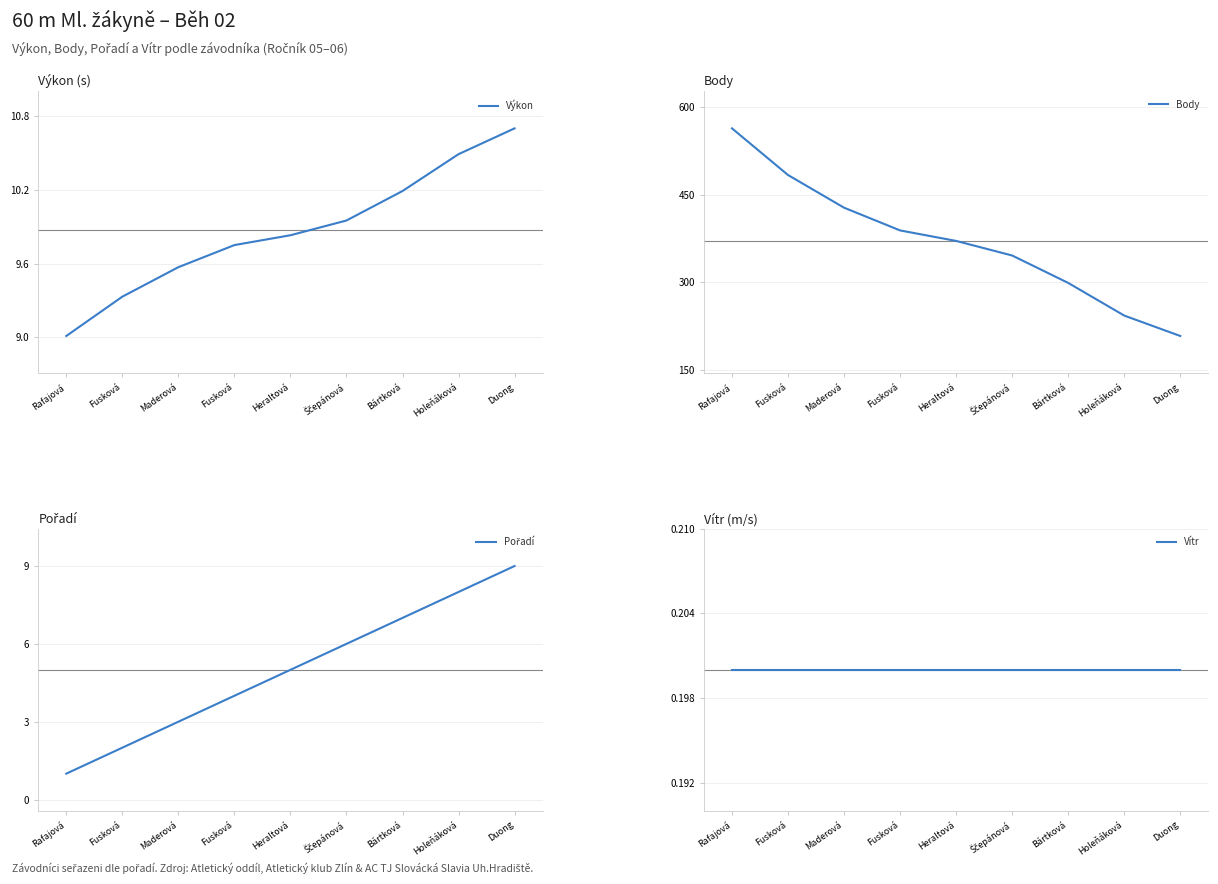

Rank the series by their maximum value, from highest to lowest.

Body, Výkon, Pořadí, Vítr